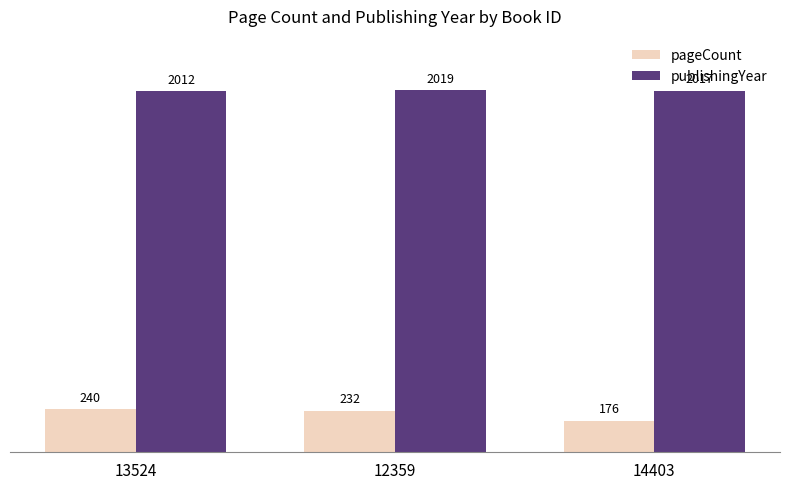

Is it true that publishingYear equals 2767 at 14403?

False